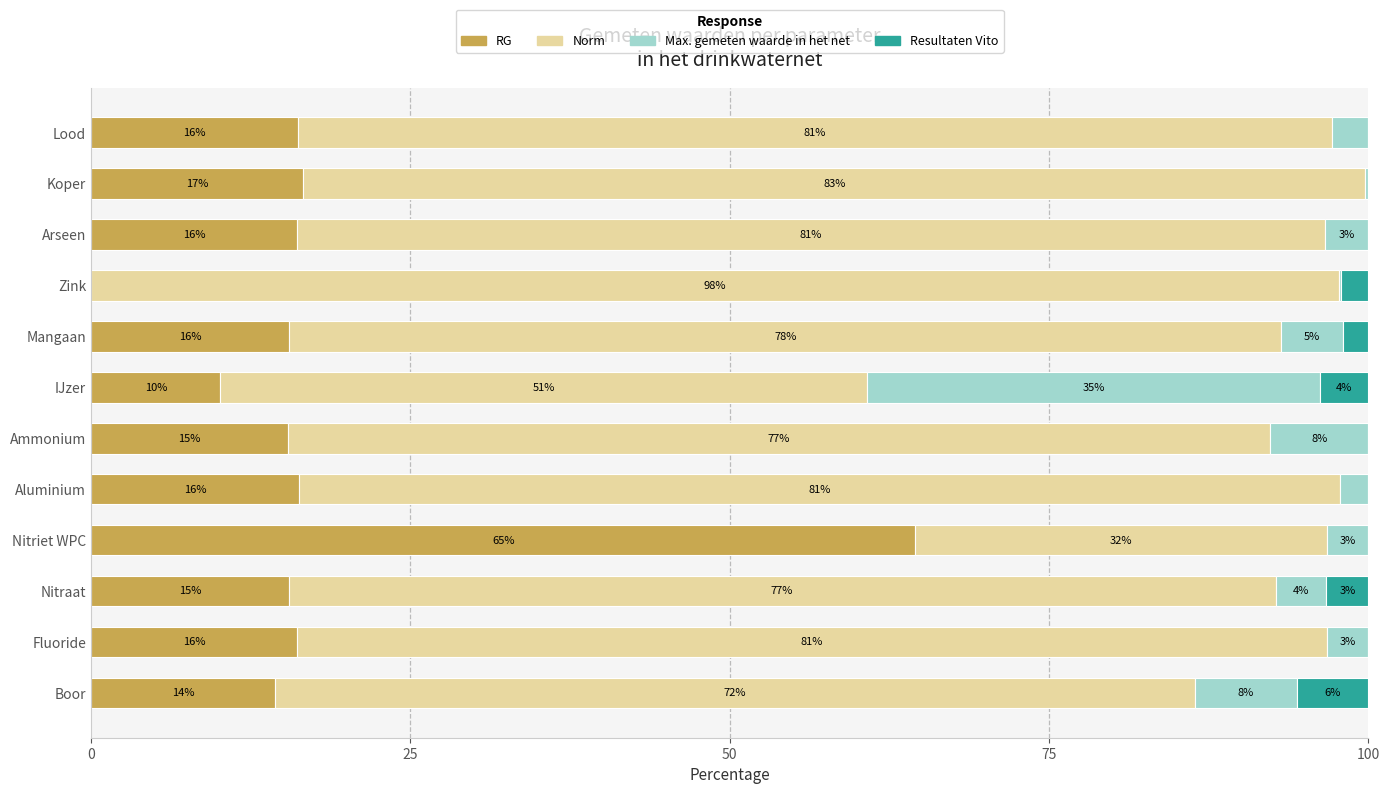

What are all the series names shown in the legend?

RG, Norm, Max. gemeten waarde in het net, Resultaten Vito